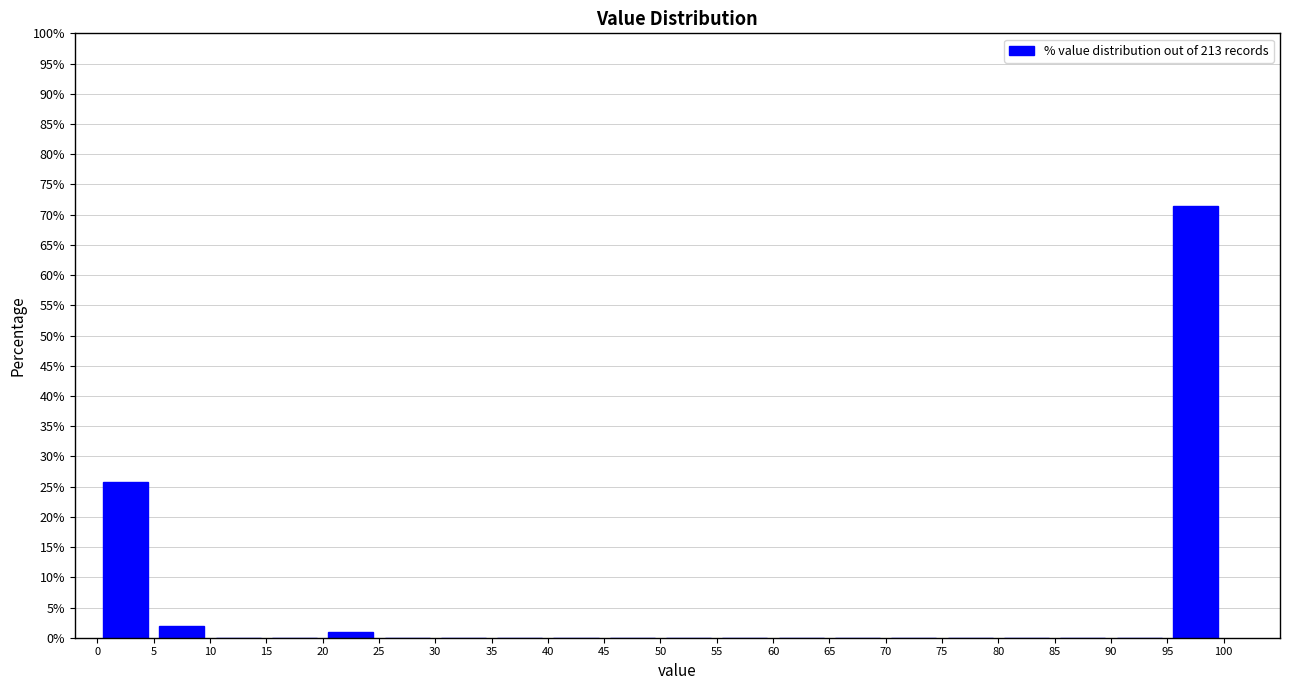

Which range on the x-axis has the tallest bar?

95 to 100